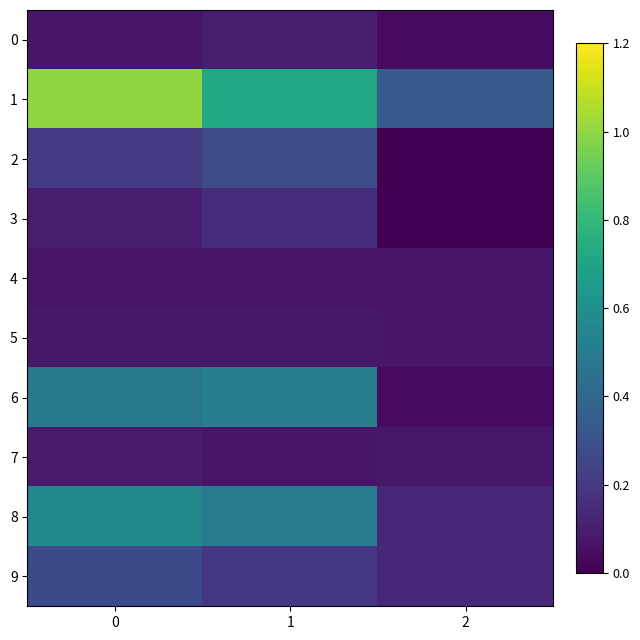

Which series has the largest range (max minus min)?

1